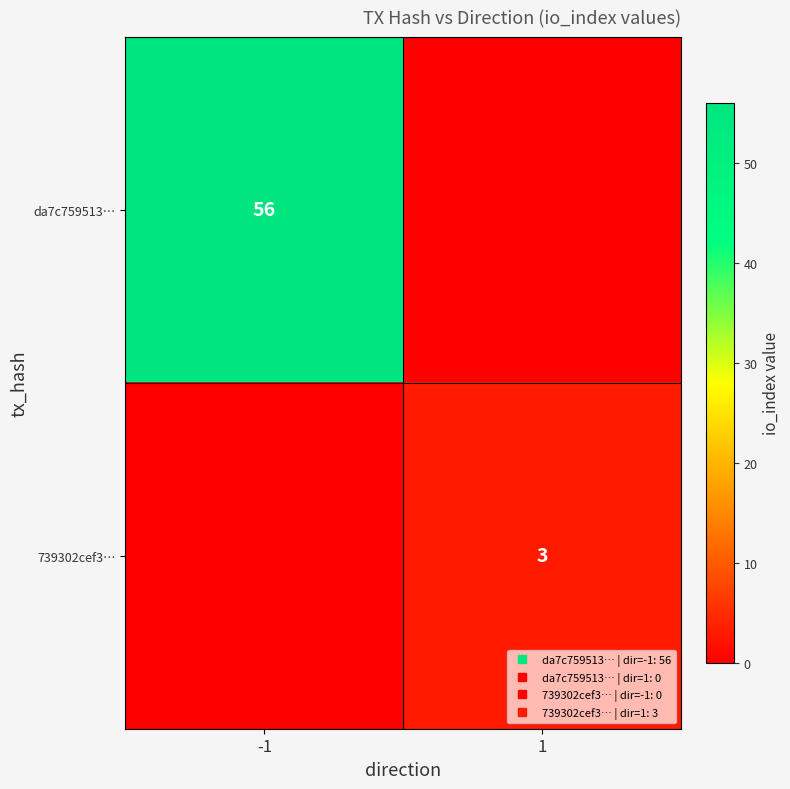

How many distinct data groups are displayed?

2